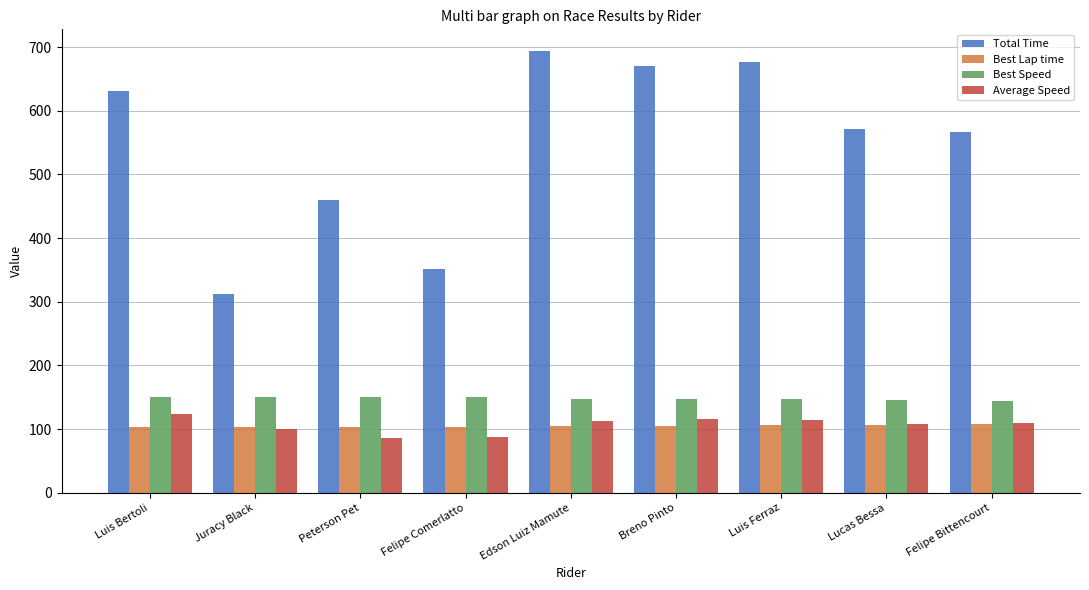

Is the value of Best Lap time at Luis Ferraz greater than the value of Total Time at Peterson Pet?

No